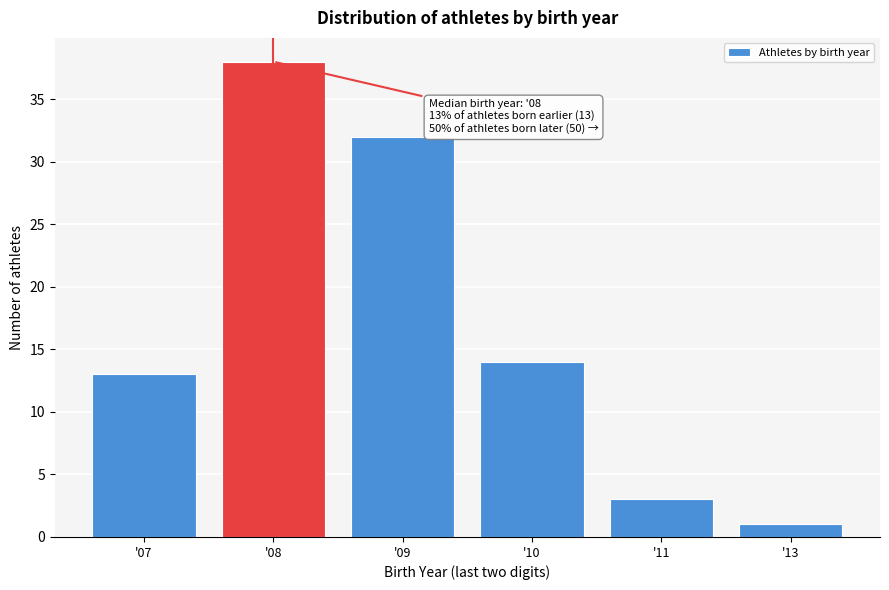

Reading left to right, what are all the values shown in this chart?

13	38	32	14	3	1